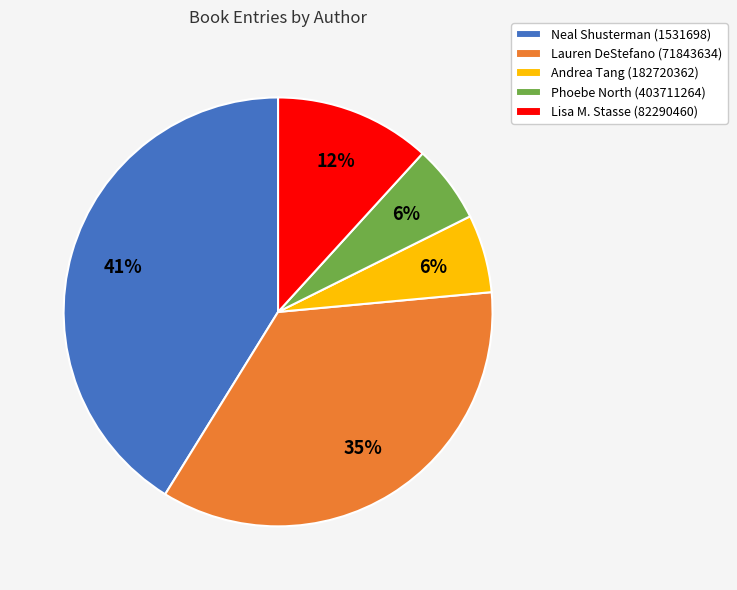

To the nearest percent, what percentage of the pie is Lauren DeStefano (71843634)?

35%